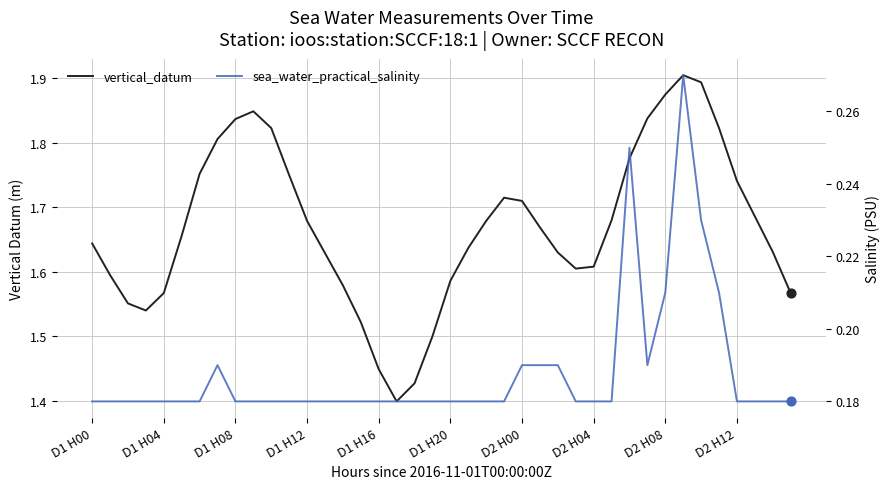

What are all the series names shown in the legend?

vertical_datum, sea_water_practical_salinity